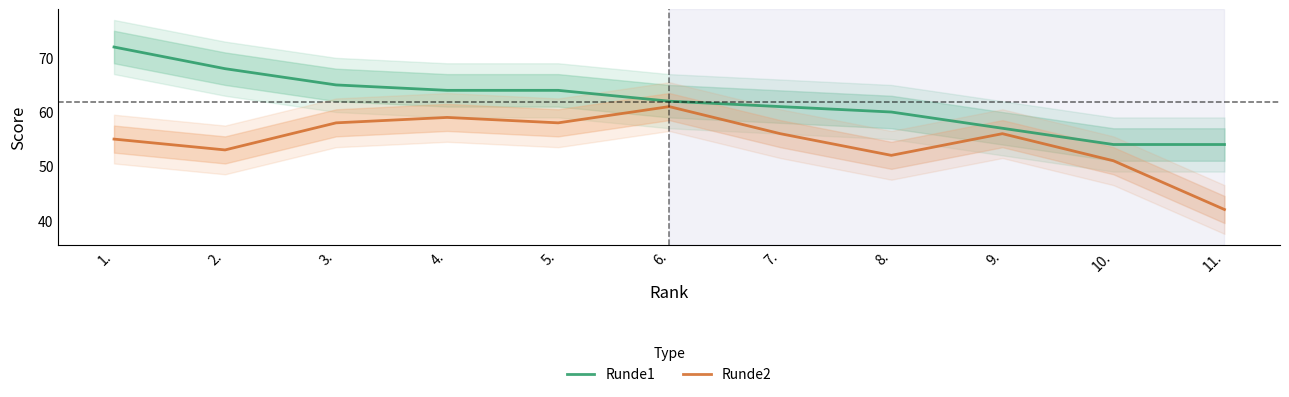

Does the chart have visible grid lines?

No